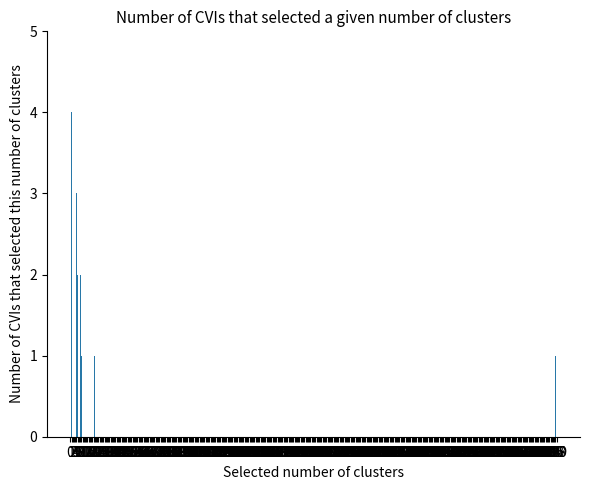

List the labels in order of value, smallest first.

1, 4, 6, 7, 8, 3, 5, 2, 0